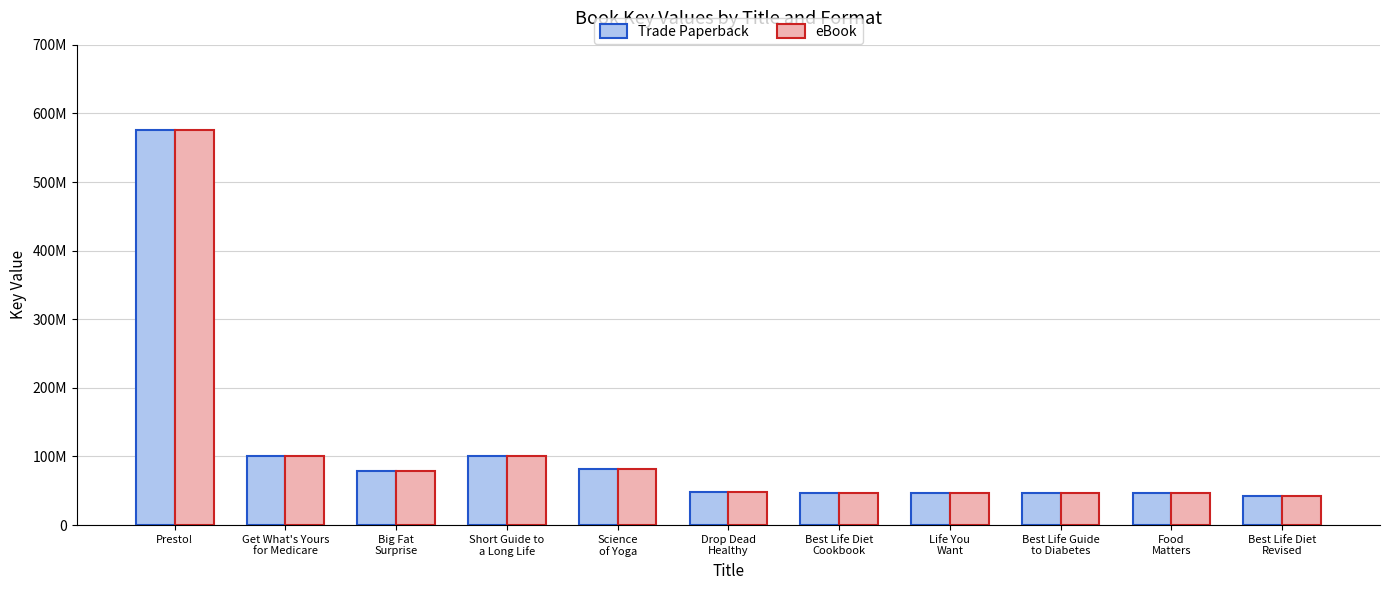

Does the chart contain any negative values?

No